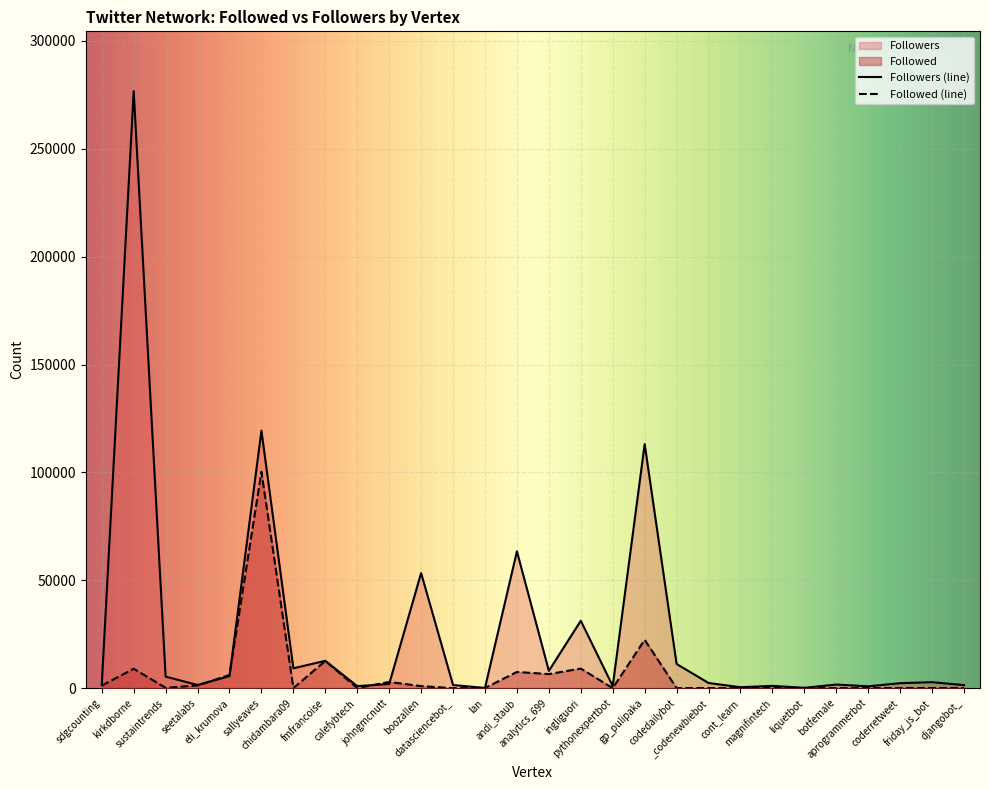

At how many categories does at least one series exceed 169417?

1